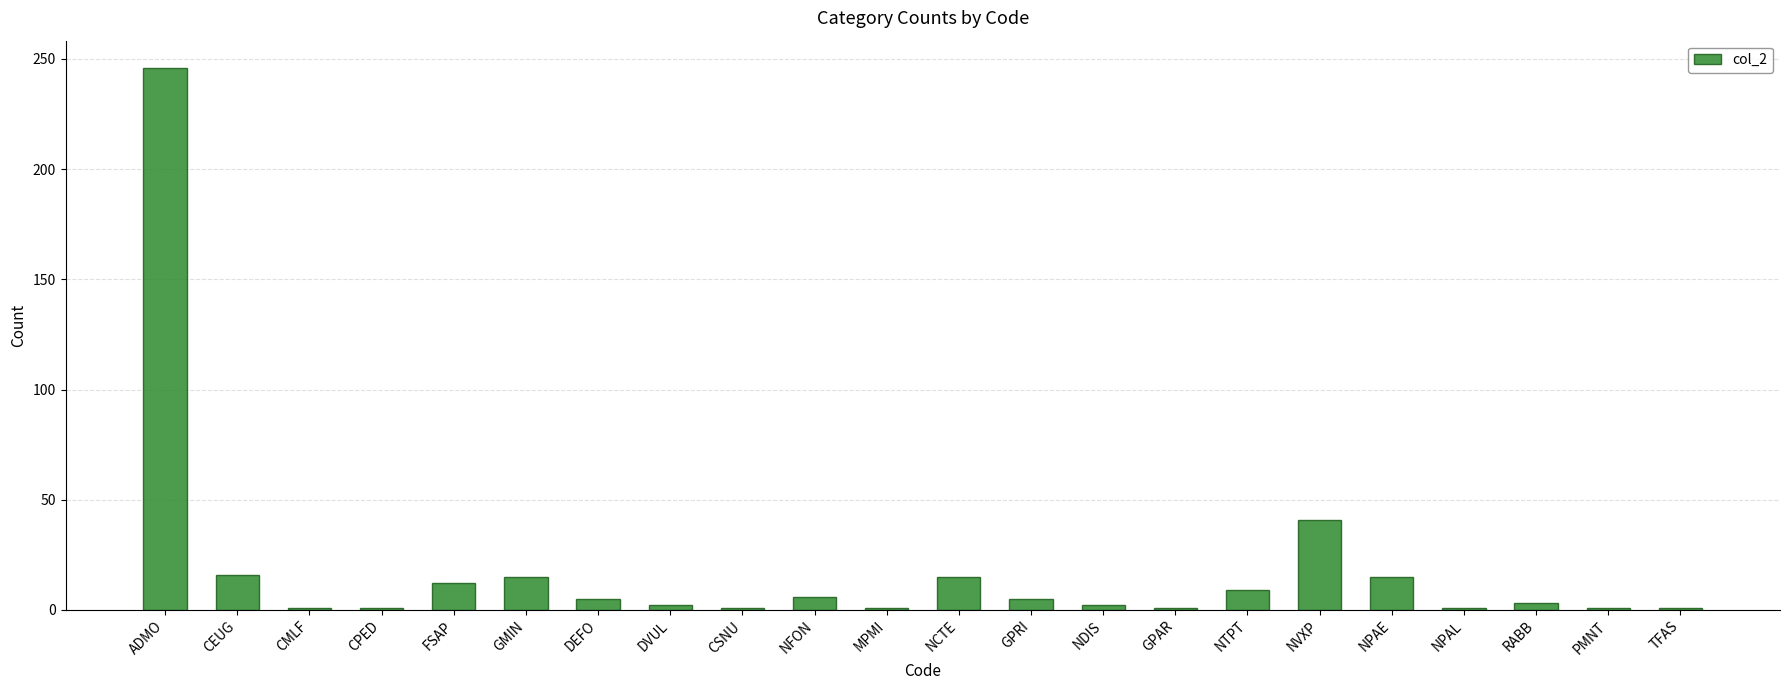

What is the ratio of the value at NVXP to the value at CSNU?

41.0